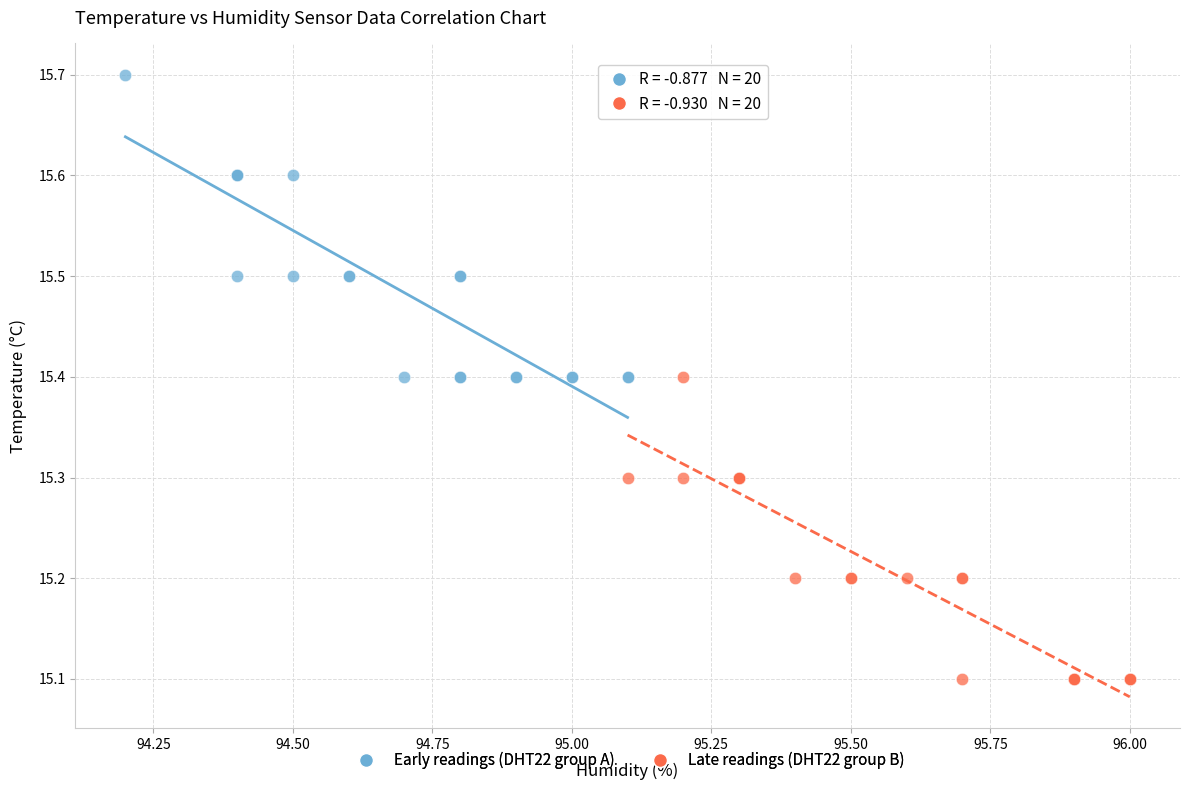

What are all the series names shown in the legend?

Early readings (DHT22 group A), Late readings (DHT22 group B)